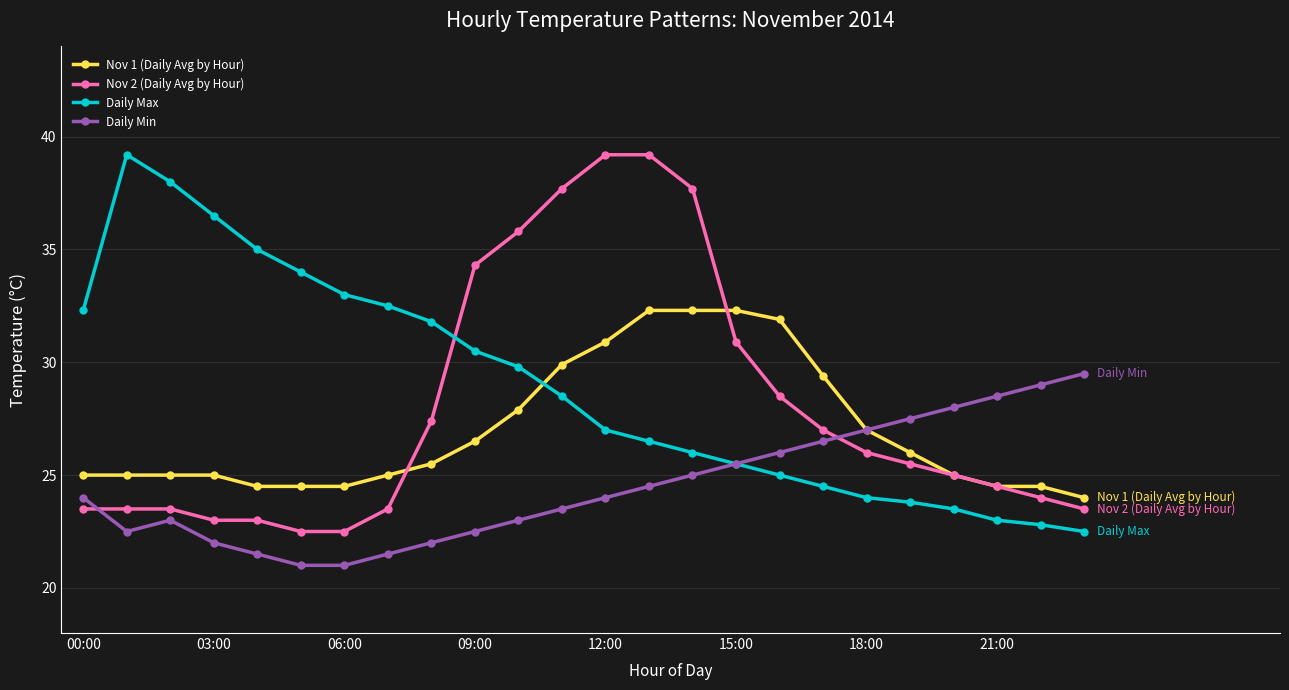

After their last crossing, which series has the higher values: Nov 2 (Daily Avg by Hour) or Daily Max?

Nov 2 (Daily Avg by Hour)